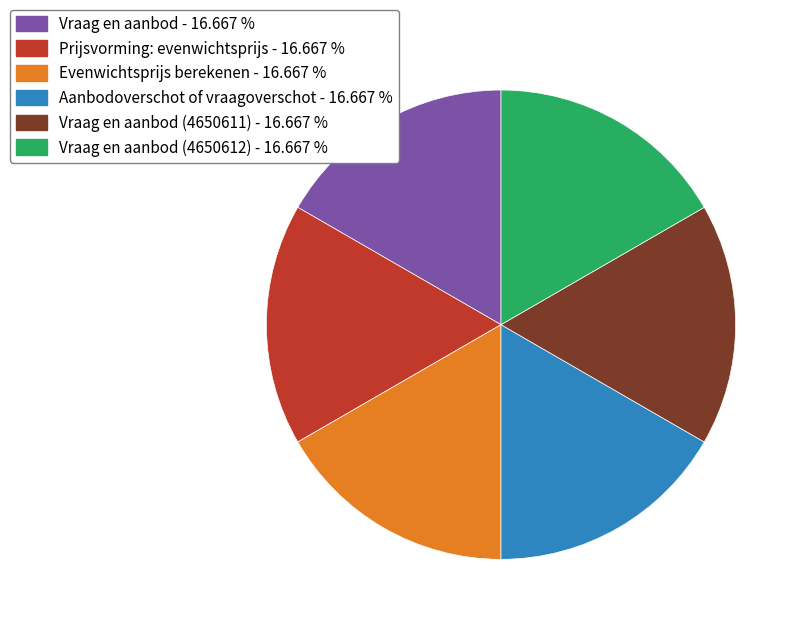

Does any single category account for the majority?

No